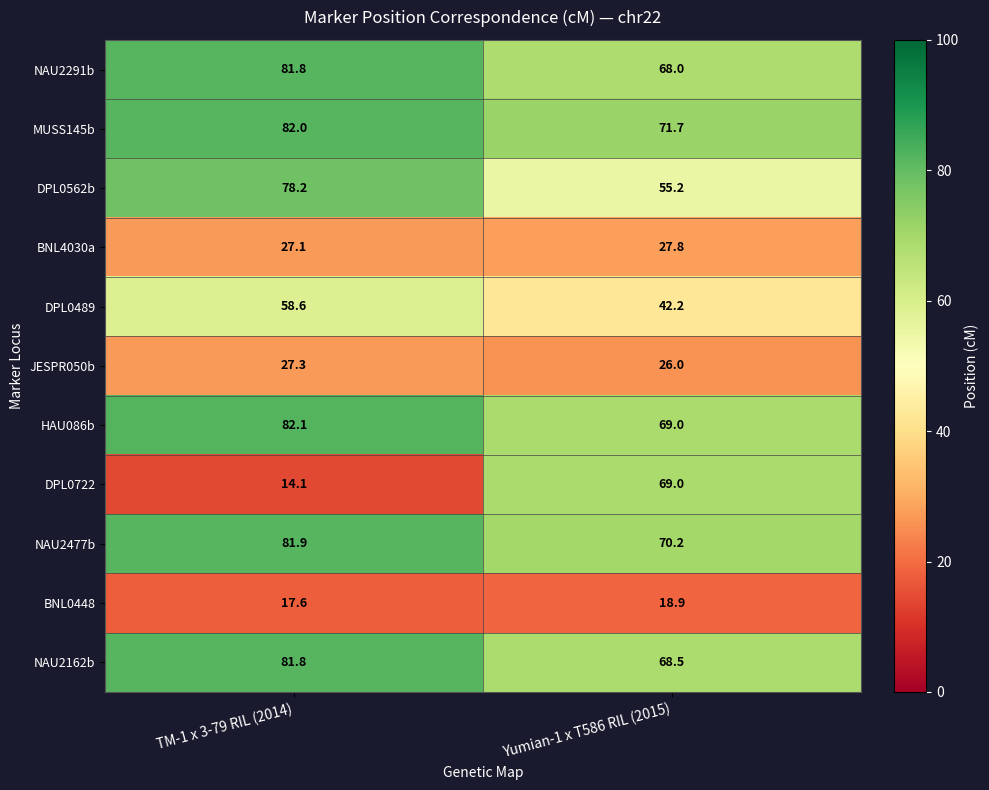

Reading left to right, extract all data points from this chart.

NAU2291b: TM-1 x 3-79 RIL (2014)=81.8	Yumian-1 x T586 RIL (2015)=68.0
MUSS145b: TM-1 x 3-79 RIL (2014)=82.0	Yumian-1 x T586 RIL (2015)=71.7
DPL0562b: TM-1 x 3-79 RIL (2014)=78.2	Yumian-1 x T586 RIL (2015)=55.2
BNL4030a: TM-1 x 3-79 RIL (2014)=27.1	Yumian-1 x T586 RIL (2015)=27.8
DPL0489: TM-1 x 3-79 RIL (2014)=58.6	Yumian-1 x T586 RIL (2015)=42.2
JESPR050b: TM-1 x 3-79 RIL (2014)=27.3	Yumian-1 x T586 RIL (2015)=26.0
HAU086b: TM-1 x 3-79 RIL (2014)=82.1	Yumian-1 x T586 RIL (2015)=69.0
DPL0722: TM-1 x 3-79 RIL (2014)=14.1	Yumian-1 x T586 RIL (2015)=69.0
NAU2477b: TM-1 x 3-79 RIL (2014)=81.9	Yumian-1 x T586 RIL (2015)=70.2
BNL0448: TM-1 x 3-79 RIL (2014)=17.6	Yumian-1 x T586 RIL (2015)=18.9
NAU2162b: TM-1 x 3-79 RIL (2014)=81.8	Yumian-1 x T586 RIL (2015)=68.5